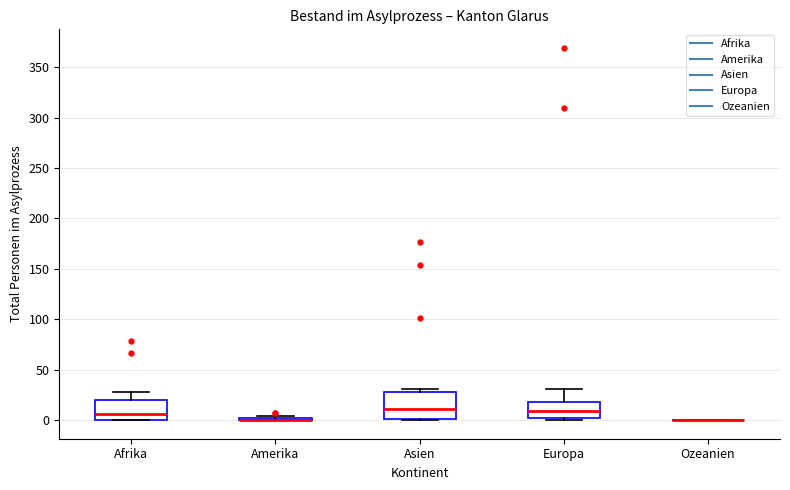

Reading left to right, read every box against the y-axis: the position of its median line, the range the box covers, and the ends of its whiskers. The values are not printed on the chart, so give them approximately, as read against the axis.

Afrika: median 5, box 0 to 20, whiskers 0 to 30
Amerika: box collapsed to a line at 0, whiskers 0 to 5
Asien: median 10, box 0 to 30, whiskers 0 to 30 (just above the box's upper edge)
Europa: median 10, box 0 to 20, whiskers 0 (just below the box's lower edge) to 30
Ozeanien: box collapsed to a line at 0, whiskers 0 to 0